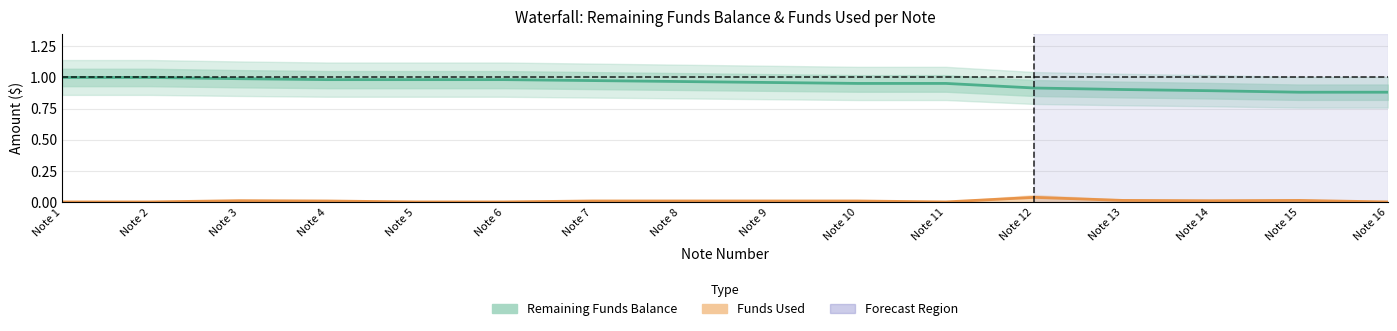

What is the difference between the highest and lowest values at Note 3?

1.0